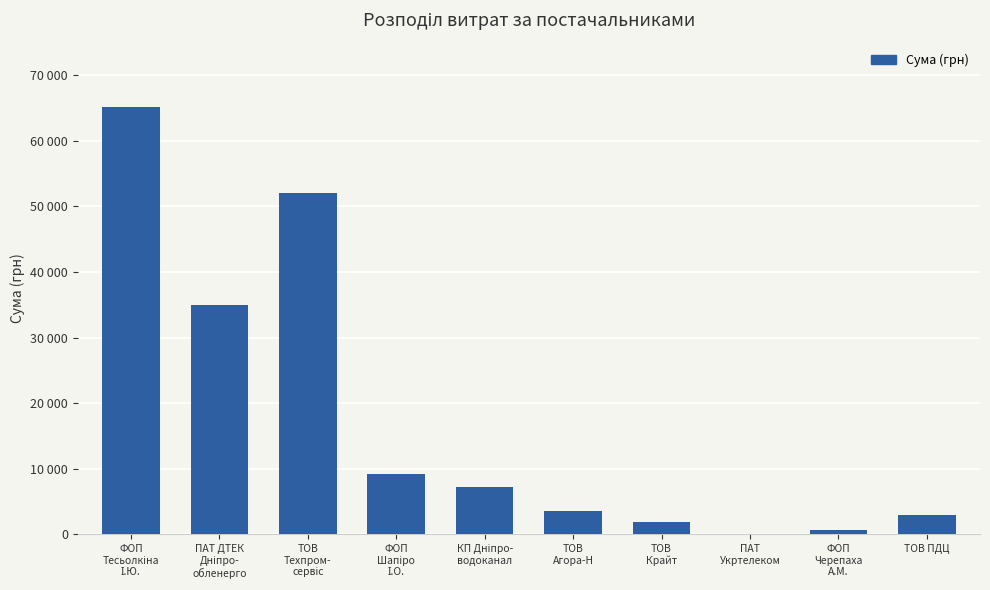

What is the maximum value shown in the chart?

65186.8